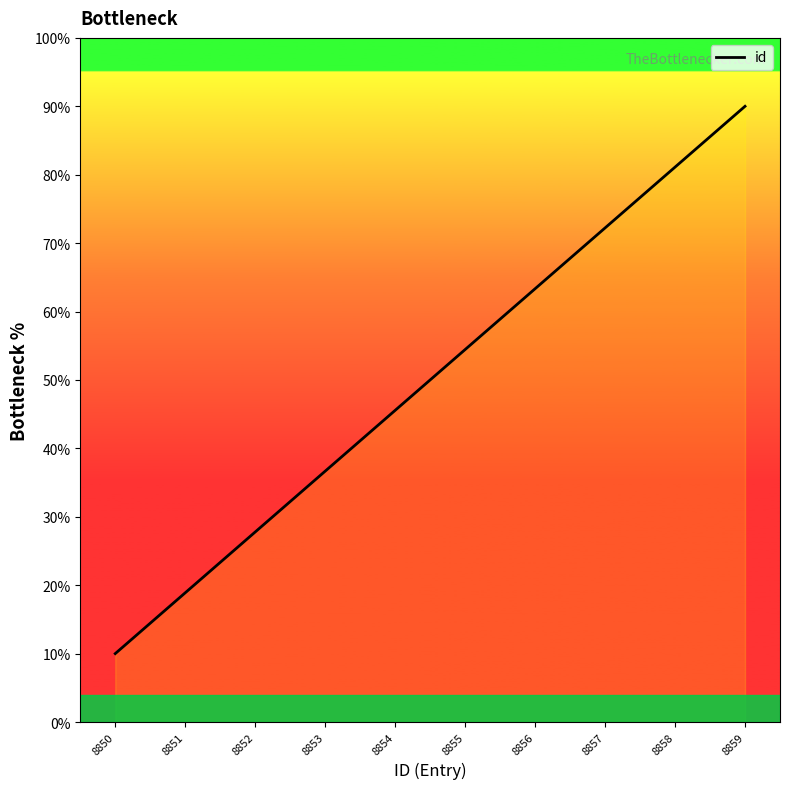

At which label is the value closest to 50?

8854